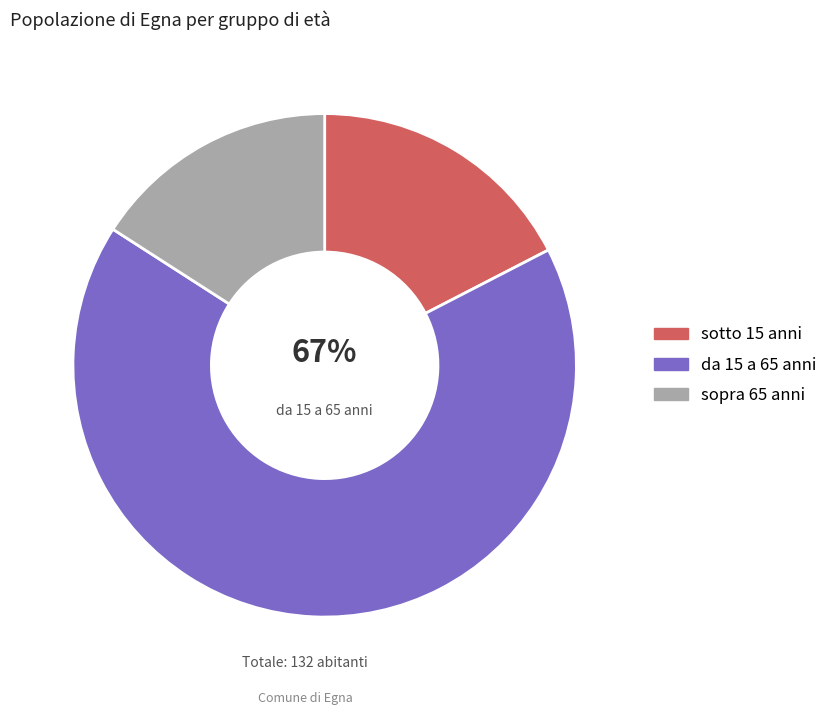

What is the change in value from sotto 15 anni to da 15 a 65 anni?

+65